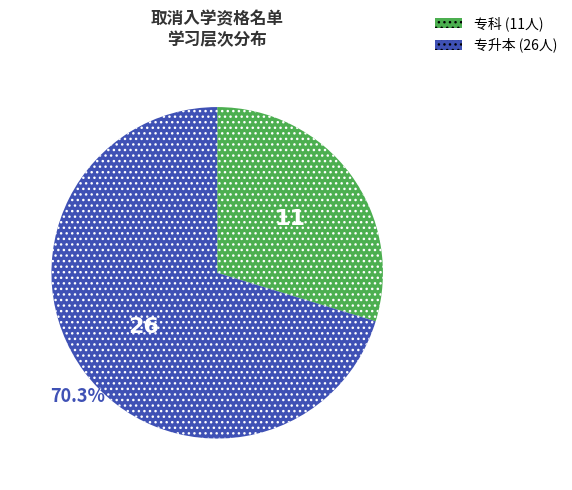

Which slice is the largest?

专升本